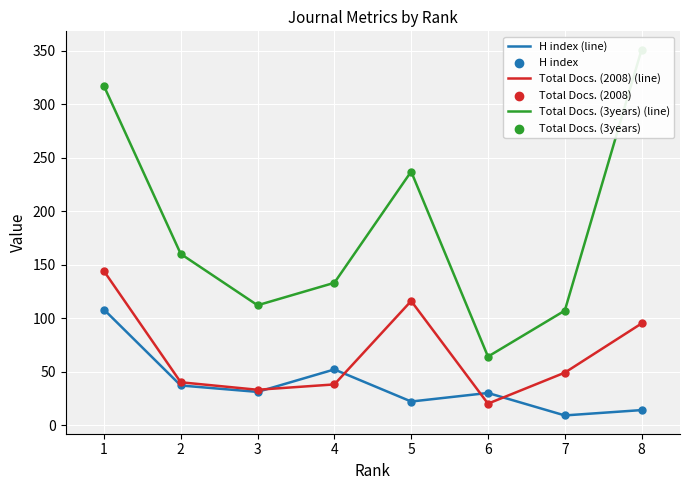

What are all the series names shown in the legend?

H index (line), Total Docs. (2008) (line), Total Docs. (3years) (line), H index, Total Docs. (2008), Total Docs. (3years)